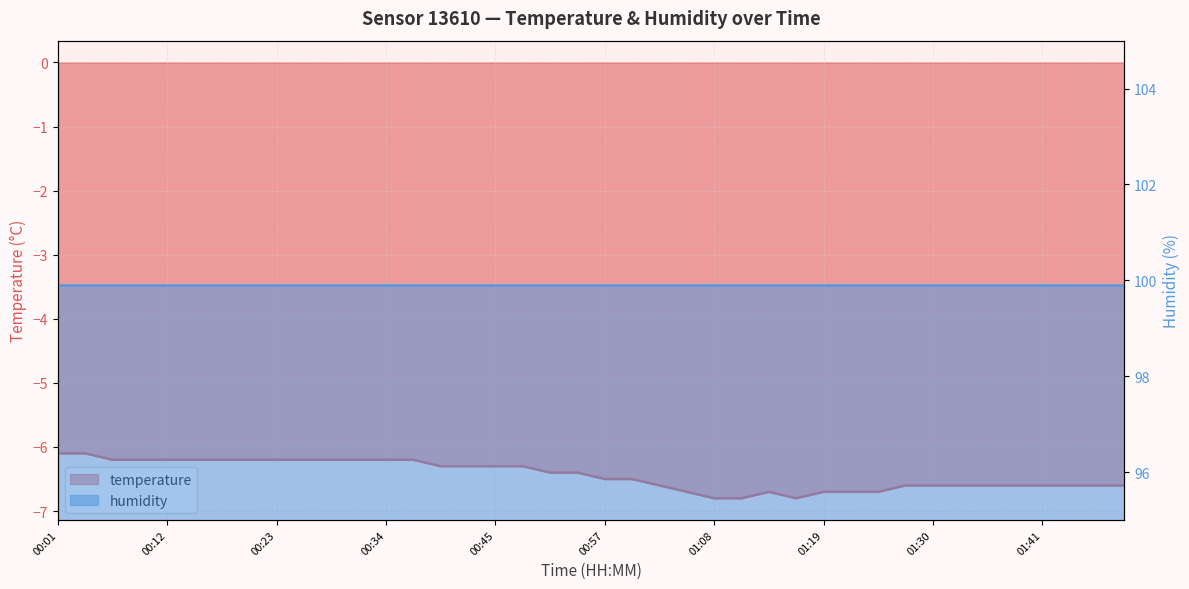

What is the label of the 39th point from the left?

01:47